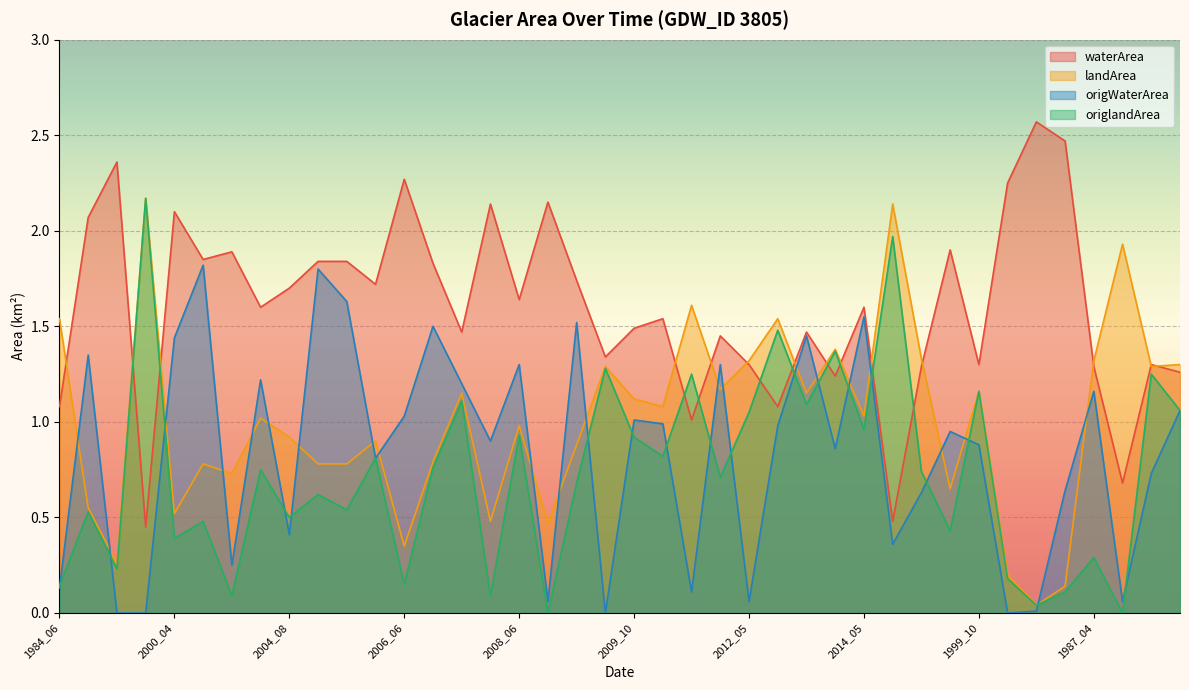

List the series in order of their peak value, highest first.

waterArea, landArea, origlandArea, origWaterArea